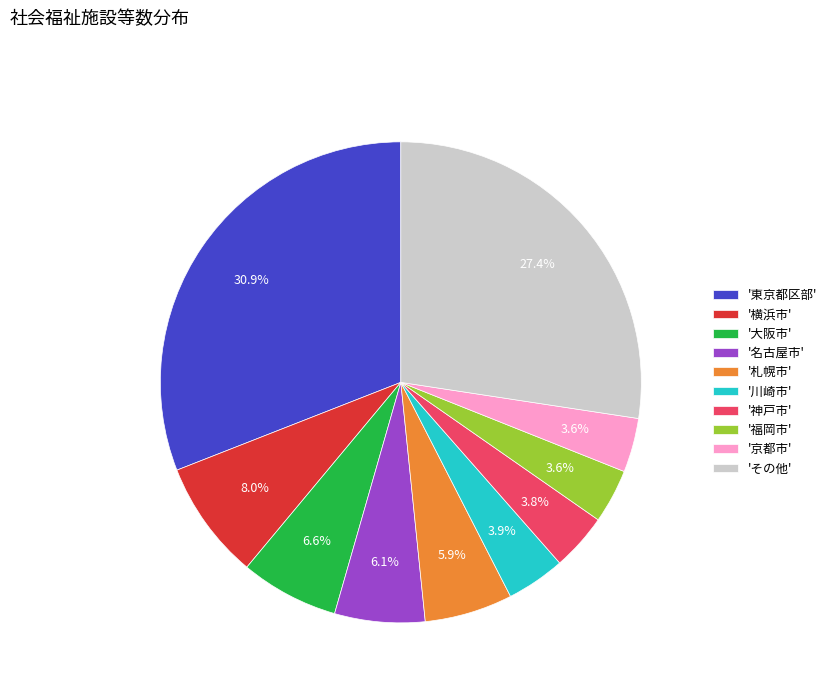

Does any single category account for the majority?

No